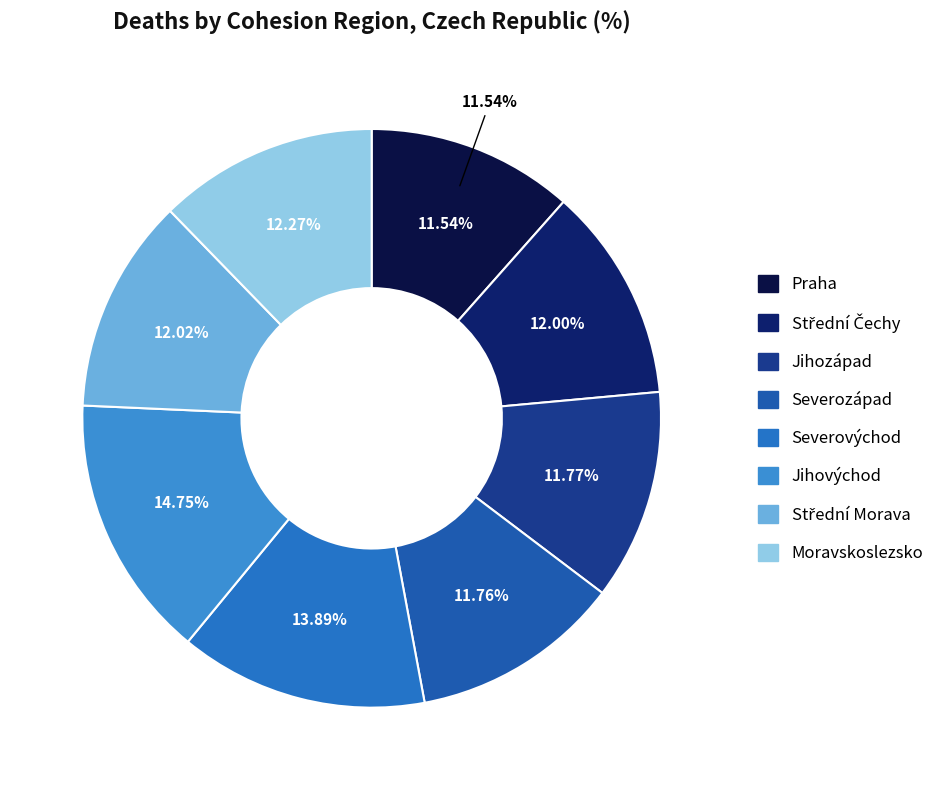

Does Jihozápad account for over 50% of the chart?

No